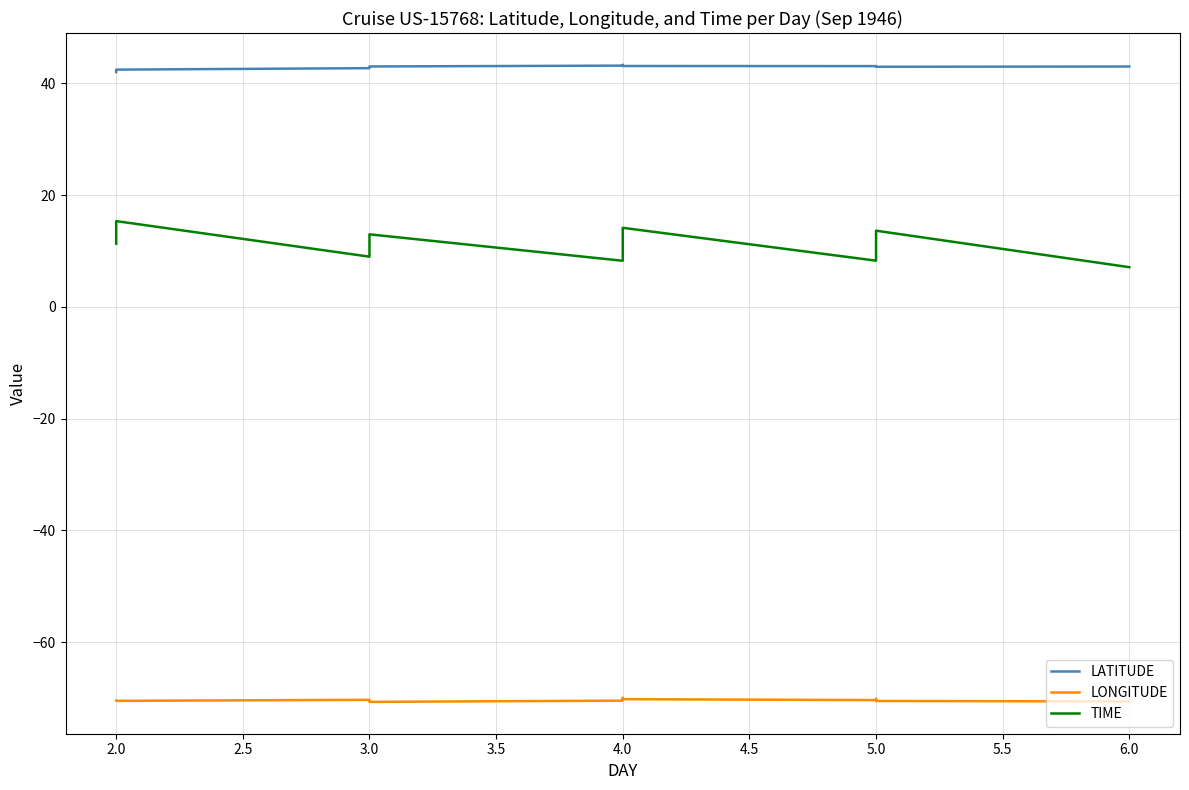

The LATITUDE series shows 71.4 at 3.0. True or false?

False